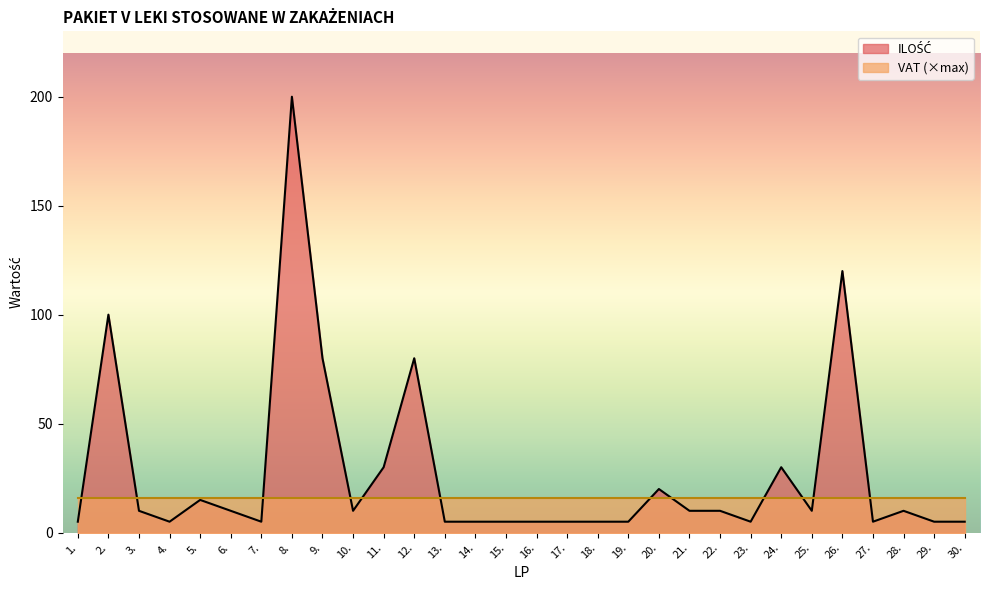

What is the sum of all values?

815